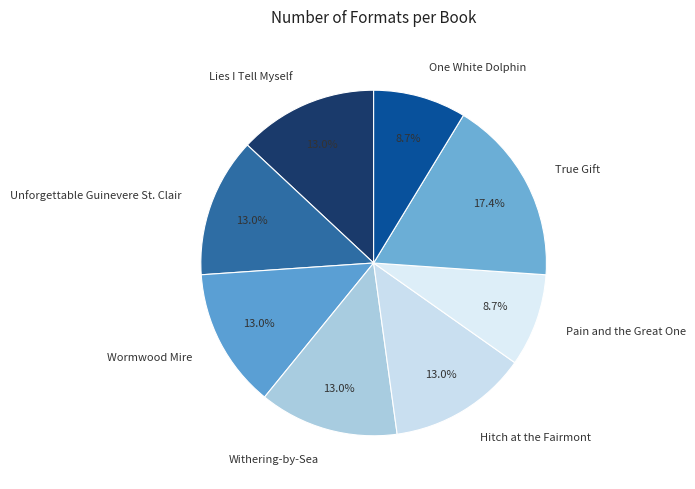

What is the ratio of the value at Lies I Tell Myself to the value at Withering-by-Sea?

1.0